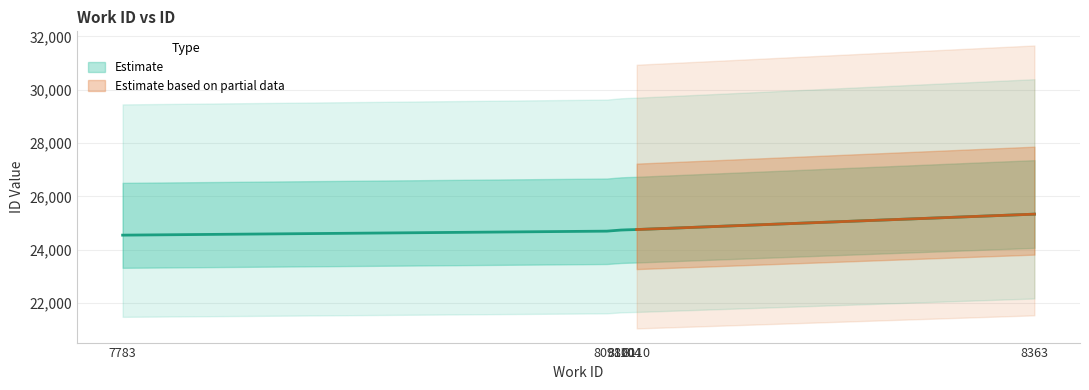

What is the difference between the maximum and minimum values?

788